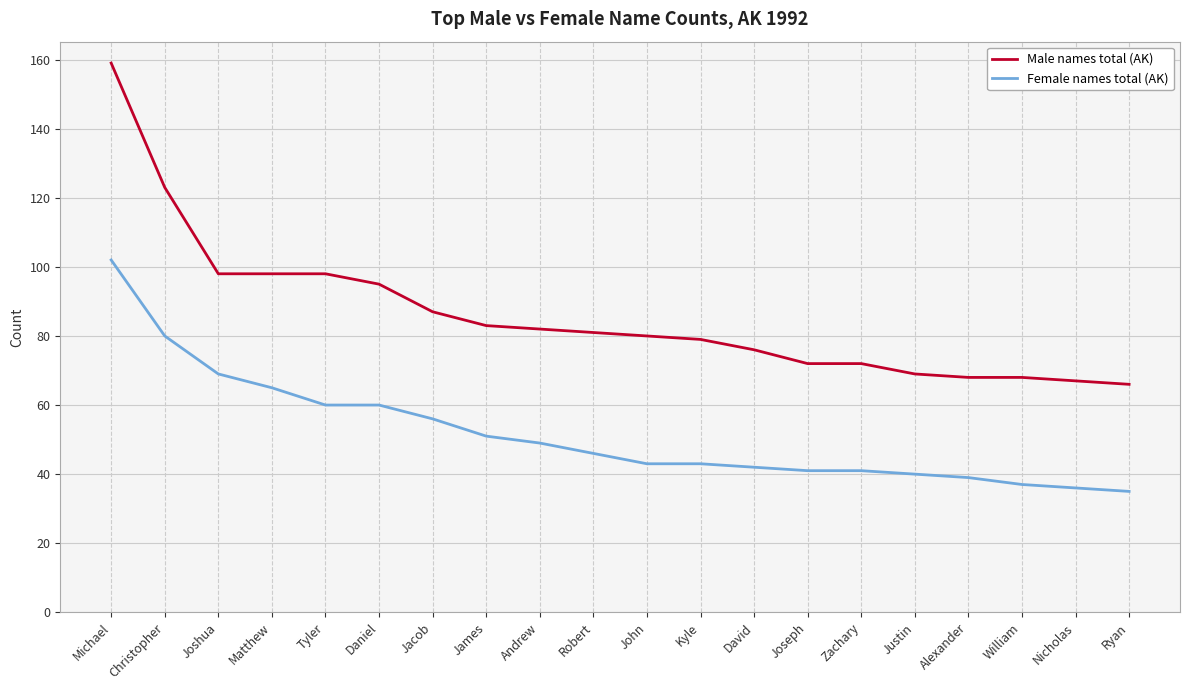

True or false: Male names total (AK) and Female names total (AK) intersect in this chart.

False